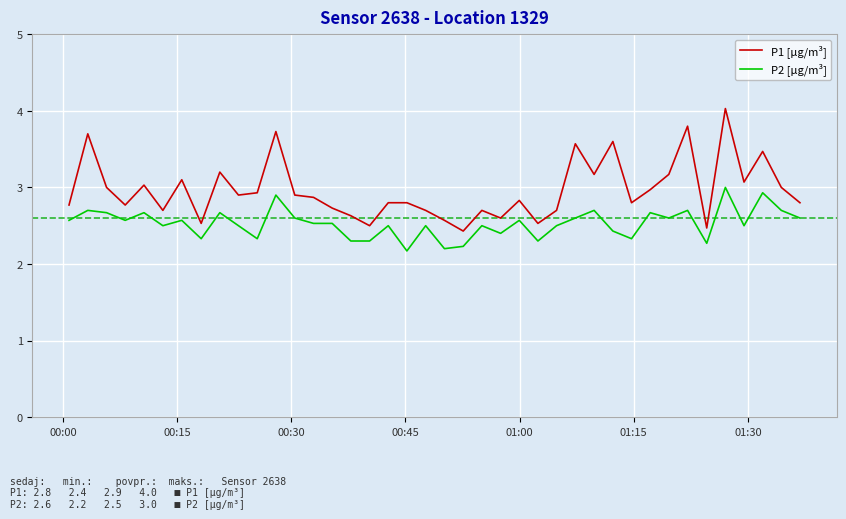

Rank the series by their average value, from highest to lowest.

P1 [µg/m³], P2 [µg/m³]